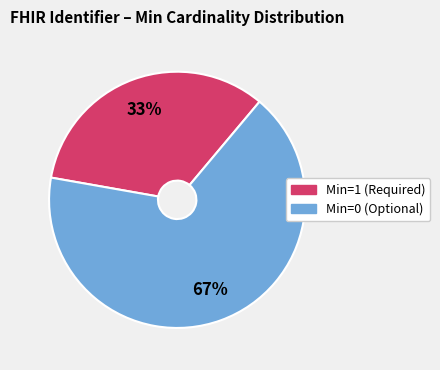

How many segments does this pie chart have?

2